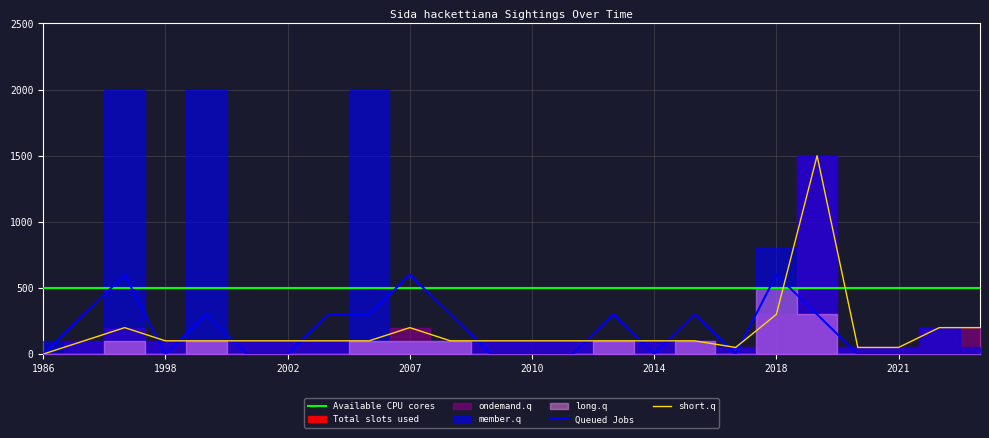

What is the maximum value for Available CPU cores?

500